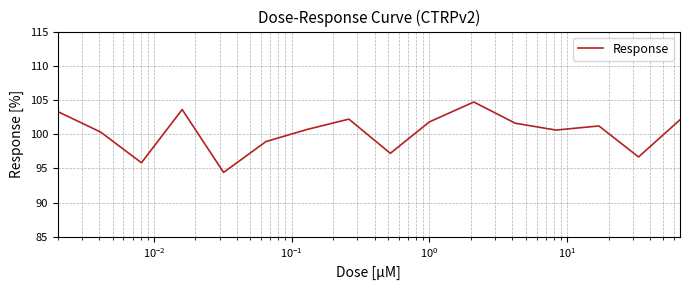

What is the difference between the maximum and minimum values?

10.3